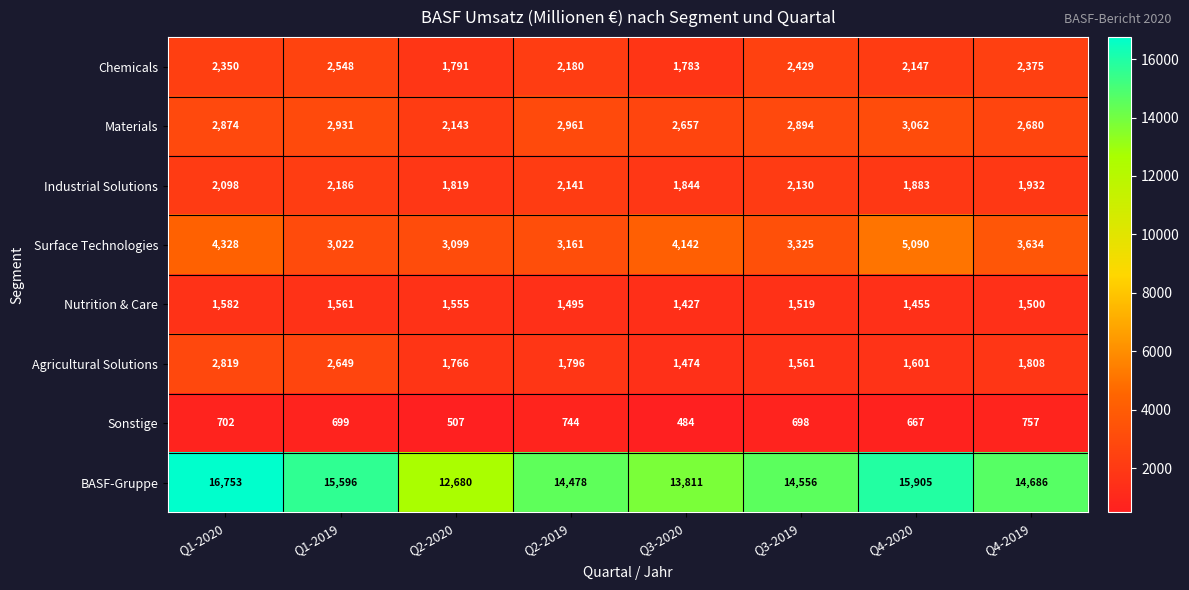

What is the difference between the highest and lowest values at Q3-2020?

13327